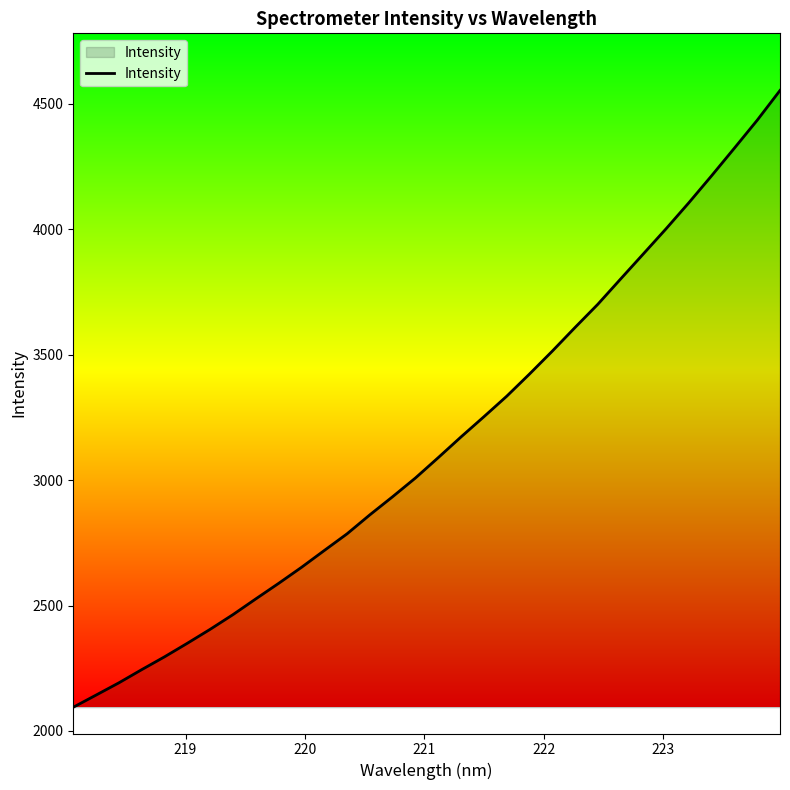

What is the smallest value displayed?

2094.5